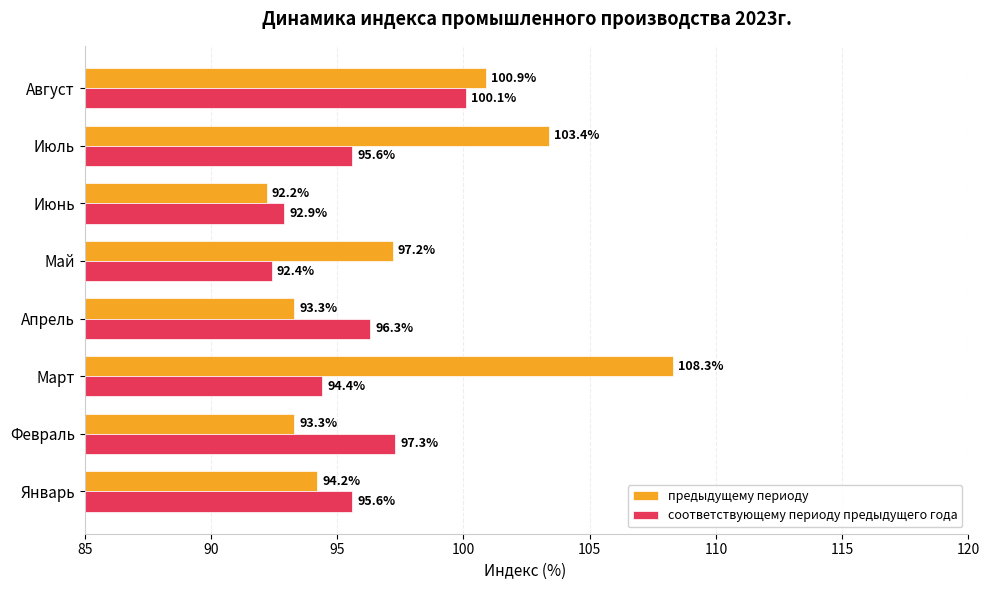

Rank the series by their average value, from highest to lowest.

предыдущему периоду, соответствующему периоду предыдущего года